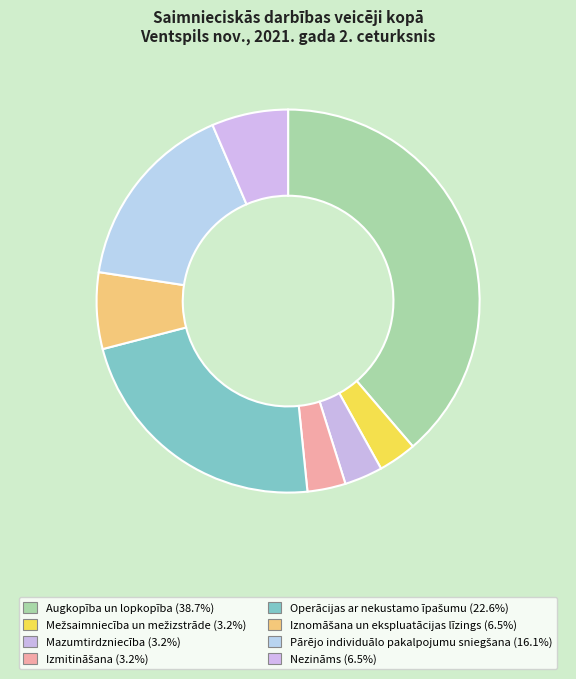

Does Nezināms represent more than half of the total?

No